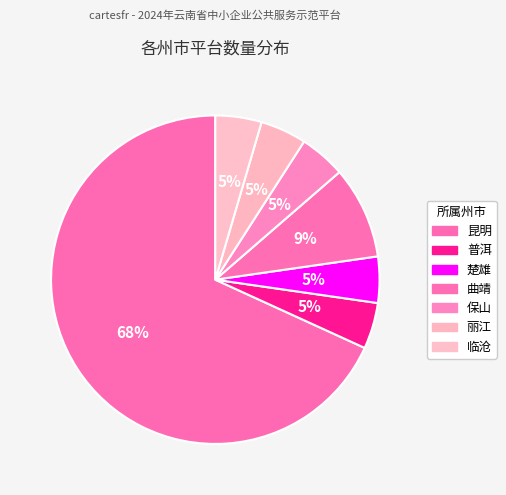

Rank the categories by value from lowest to highest.

普洱, 楚雄, 保山, 丽江, 临沧, 曲靖, 昆明